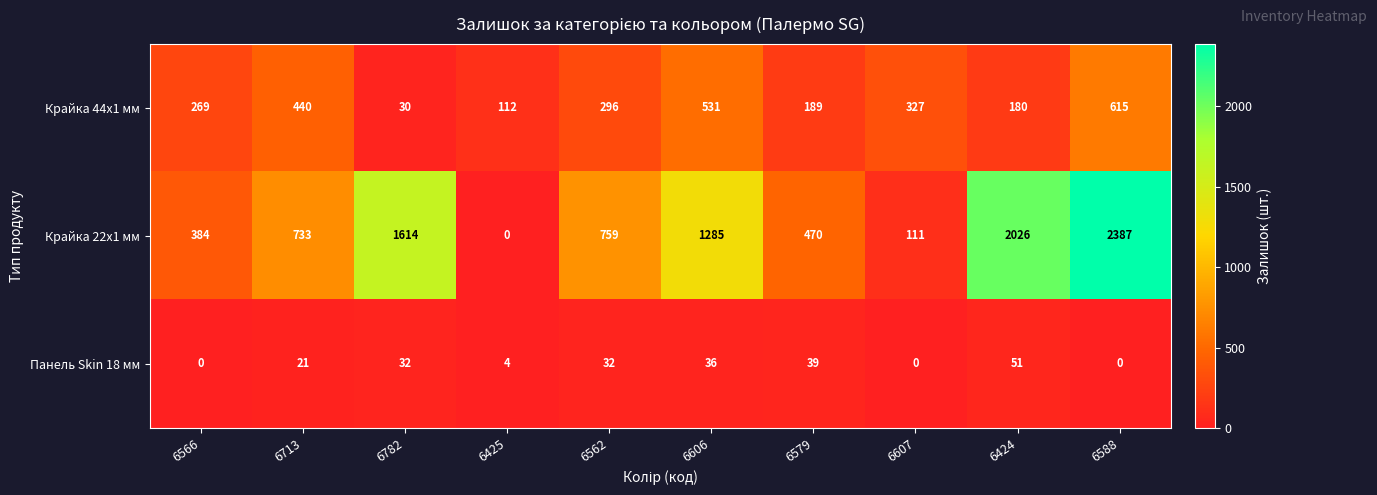

How many series are shown in this chart?

3